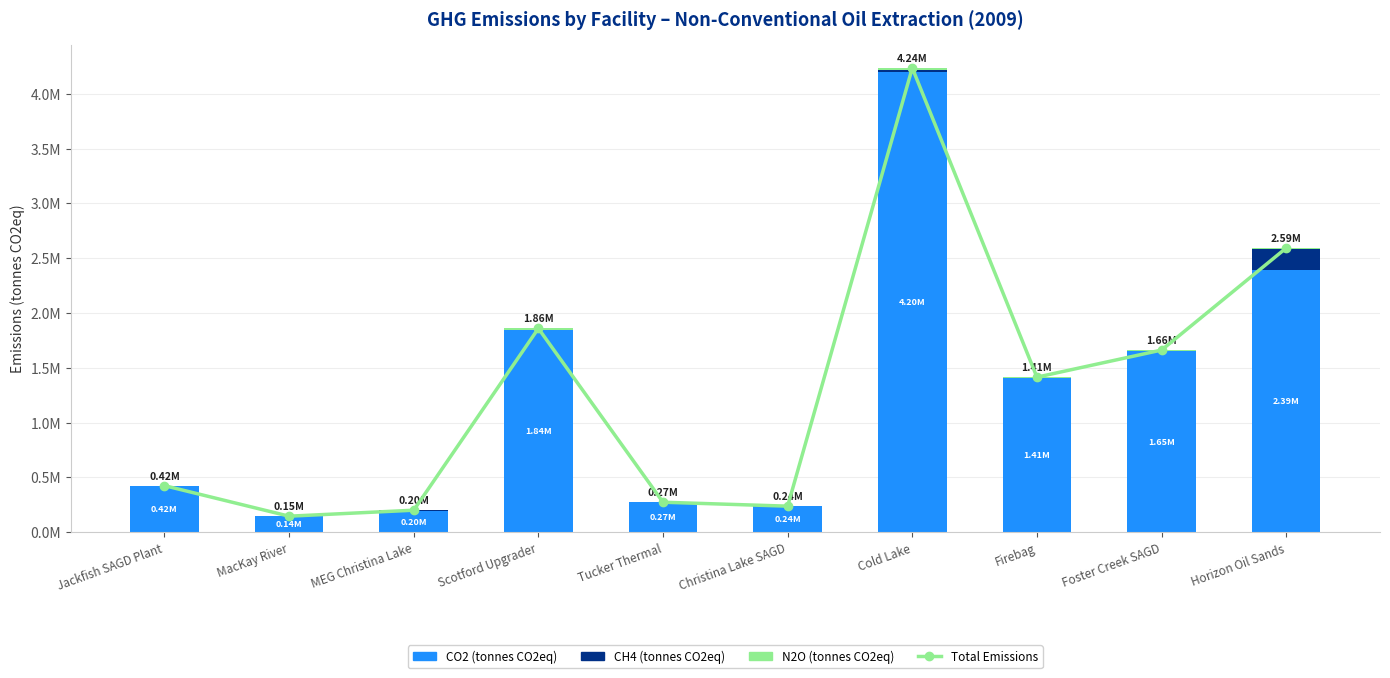

Is the value of CH4 (tonnes CO2eq) at Christina Lake SAGD greater than the value of Total Emissions at MacKay River?

No